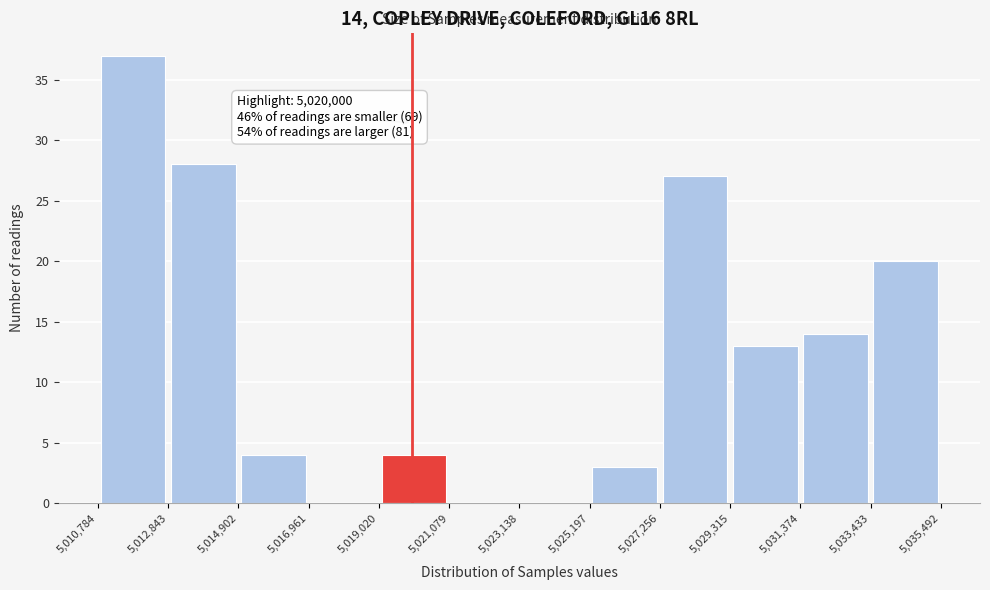

Which range on the x-axis has the tallest bar?

5,010,784 to 5,012,843